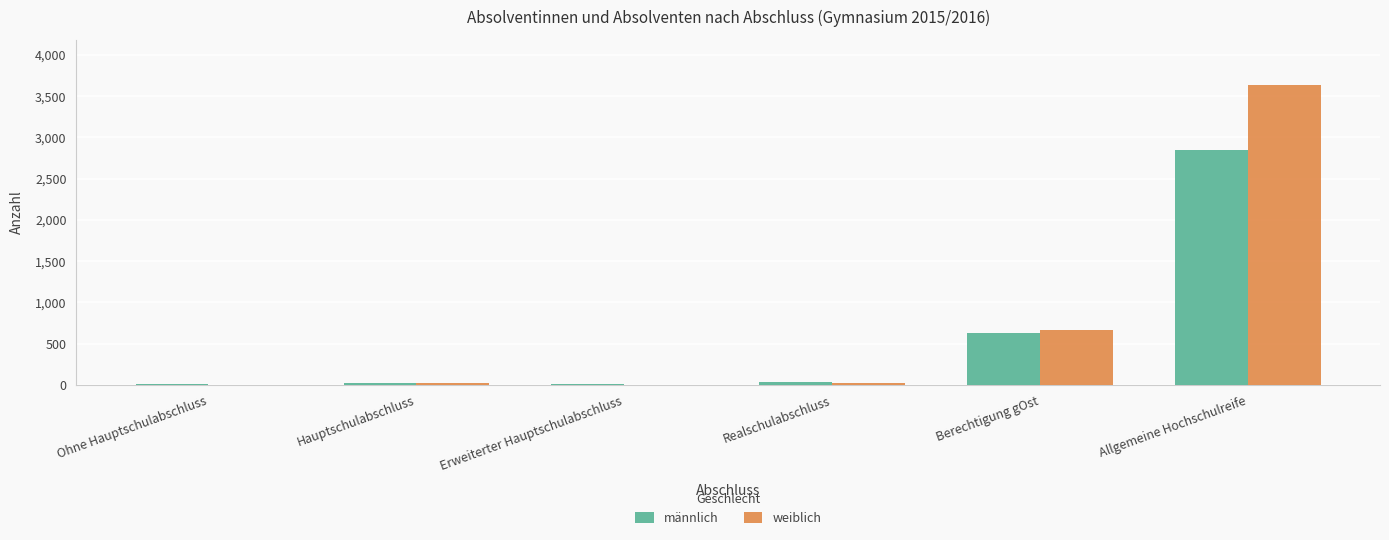

At which category is the sum across all series the highest?

Allgemeine Hochschulreife